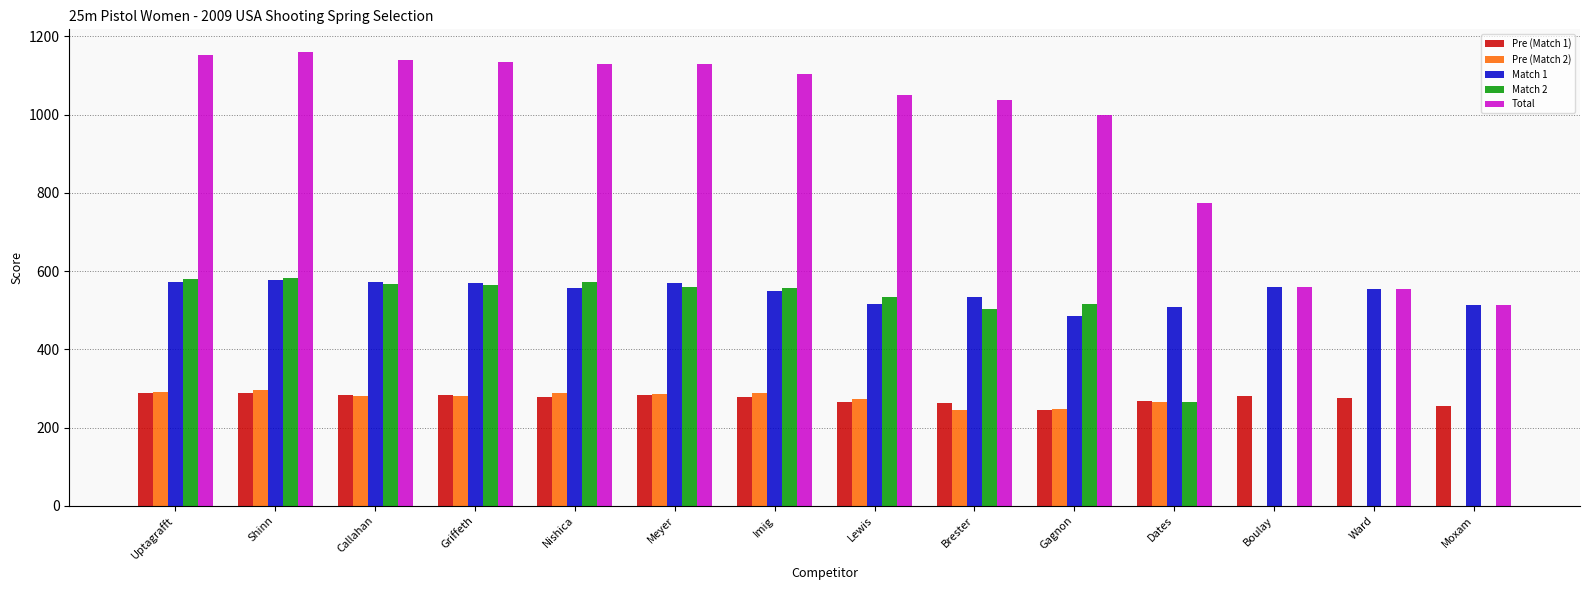

Which series changed the most between Uptagrafft and Ward?

Total